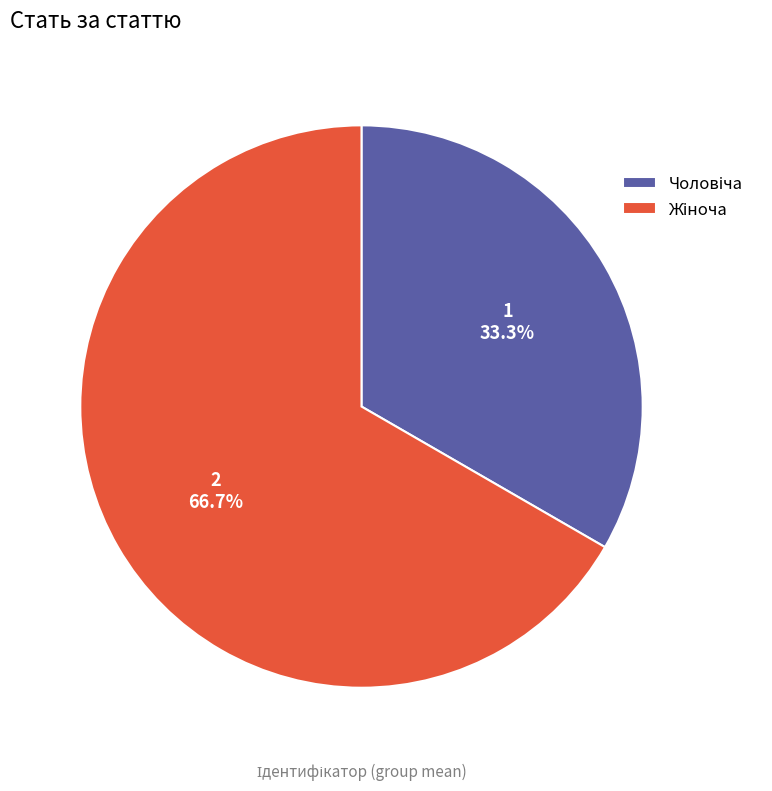

To the nearest percent, what is the difference between the largest and smallest slice percentages?

33%